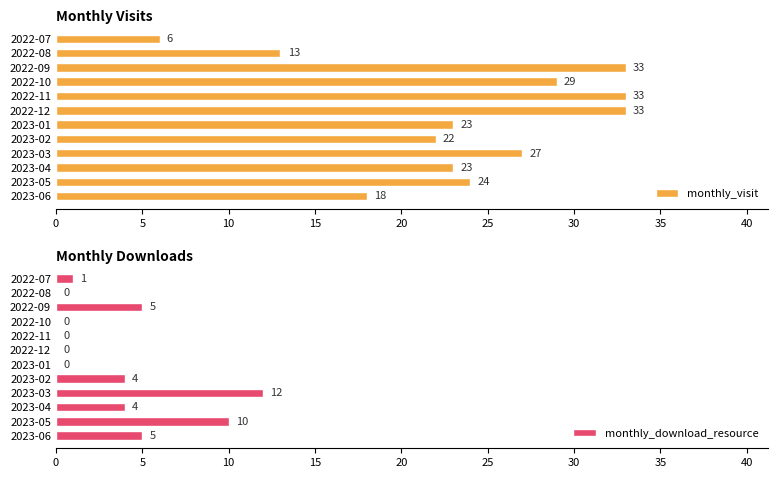

True or false: monthly_visit has a value of 54 at 2022-12.

False